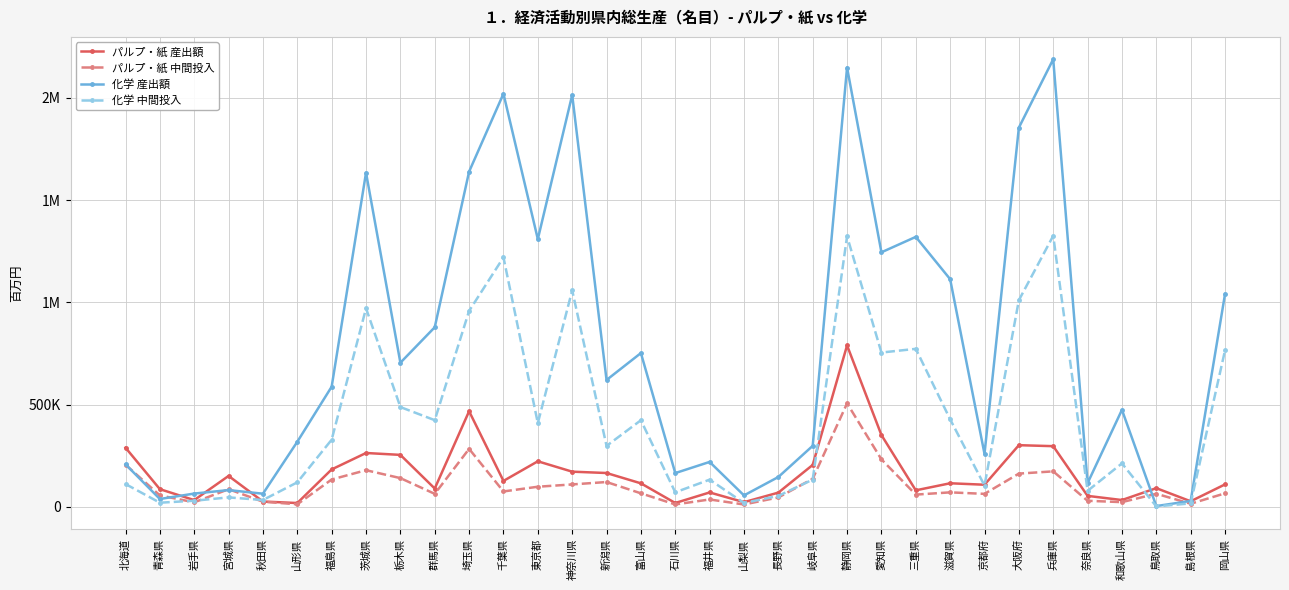

What are all the series names shown in the legend?

パルプ・紙 産出額, パルプ・紙 中間投入, 化学 産出額, 化学 中間投入